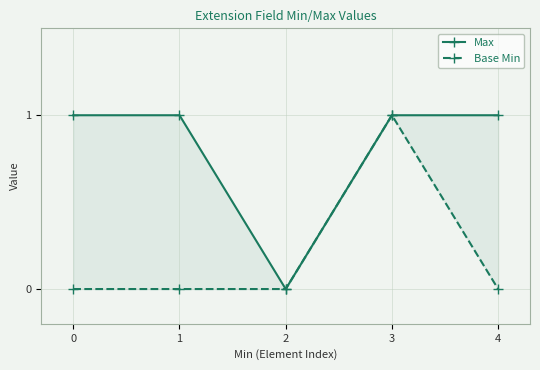

At which label does Max reach its minimum?

2